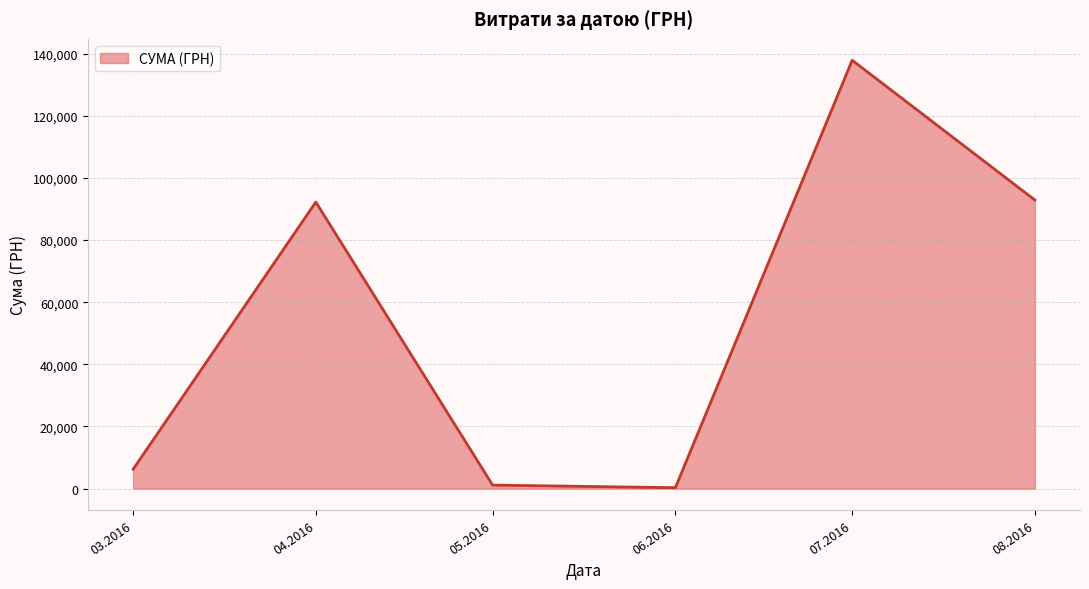

What is the greatest value displayed?

137843.0